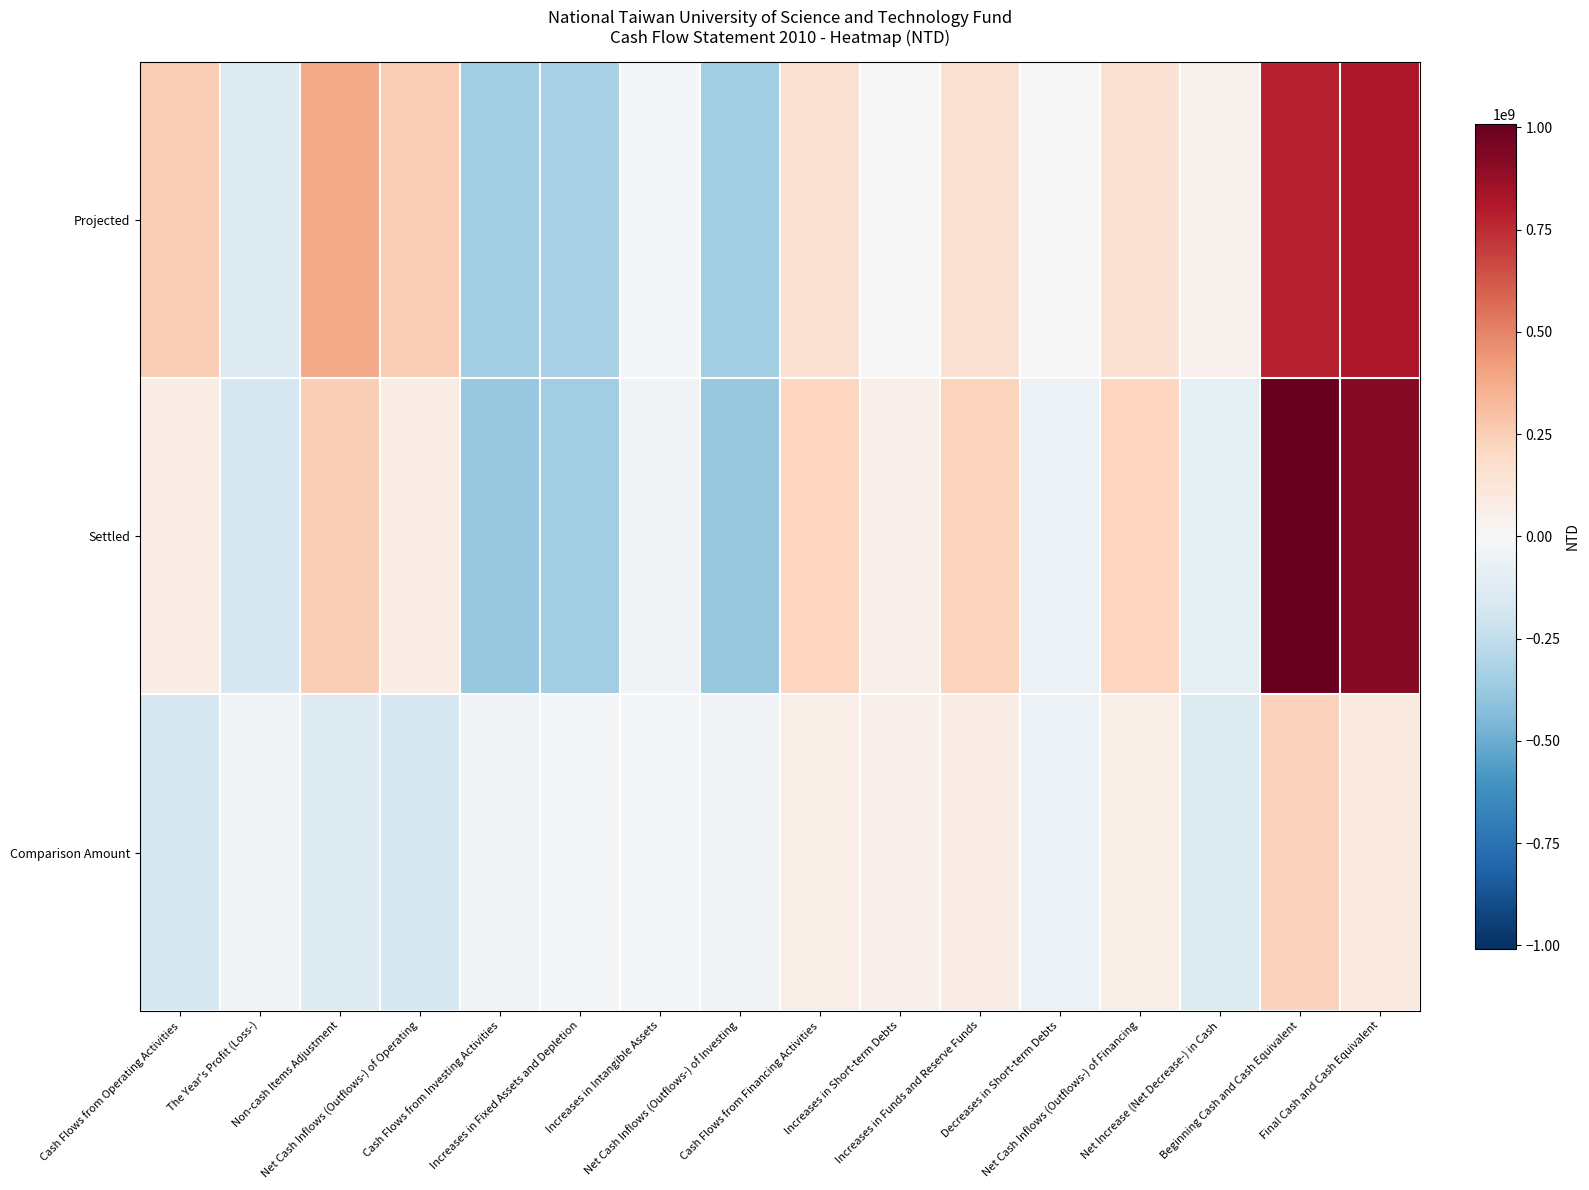

Reading left to right, extract all data points from this chart.

Projected: Cash Flows from Operating Activities=245439000	The Year's Profit (Loss-)=-133565000	Non-cash Items Adjustment=379004000	Net Cash Inflows (Outflows-) of Operating=245439000	Cash Flows from Investing Activities=-350229000	Increases in Fixed Assets and Depletion=-327379000	Increases in Intangible Assets=-22850000	Net Cash Inflows (Outflows-) of Investing=-350229000	Cash Flows from Financing Activities=147286000	Increases in Short-term Debts=0	Increases in Funds and Reserve Funds=147286000	Decreases in Short-term Debts=0	Net Cash Inflows (Outflows-) of Financing=147286000	Net Increase (Net Decrease-) in Cash=42496000	Beginning Cash and Cash Equivalent=773577000	Final Cash and Cash Equivalent=816073000
Settled: Cash Flows from Operating Activities=74271161	The Year's Profit (Loss-)=-171456509	Non-cash Items Adjustment=245727670	Net Cash Inflows (Outflows-) of Operating=74271161	Cash Flows from Investing Activities=-383764778	Increases in Fixed Assets and Depletion=-348582150	Increases in Intangible Assets=-35283756	Net Cash Inflows (Outflows-) of Investing=-383764778	Cash Flows from Financing Activities=215385427	Increases in Short-term Debts=50840603	Increases in Funds and Reserve Funds=224181322	Decreases in Short-term Debts=-59636498	Net Cash Inflows (Outflows-) of Financing=215385427	Net Increase (Net Decrease-) in Cash=-94108190	Beginning Cash and Cash Equivalent=1009156497	Final Cash and Cash Equivalent=915048307
Comparison Amount: Cash Flows from Operating Activities=-171167839	The Year's Profit (Loss-)=-37891509	Non-cash Items Adjustment=-133276330	Net Cash Inflows (Outflows-) of Operating=-171167839	Cash Flows from Investing Activities=-33535778	Increases in Fixed Assets and Depletion=-21203150	Increases in Intangible Assets=-12433756	Net Cash Inflows (Outflows-) of Investing=-33535778	Cash Flows from Financing Activities=68099427	Increases in Short-term Debts=50840603	Increases in Funds and Reserve Funds=76895322	Decreases in Short-term Debts=-59636498	Net Cash Inflows (Outflows-) of Financing=68099427	Net Increase (Net Decrease-) in Cash=-136604190	Beginning Cash and Cash Equivalent=235579497	Final Cash and Cash Equivalent=98975307